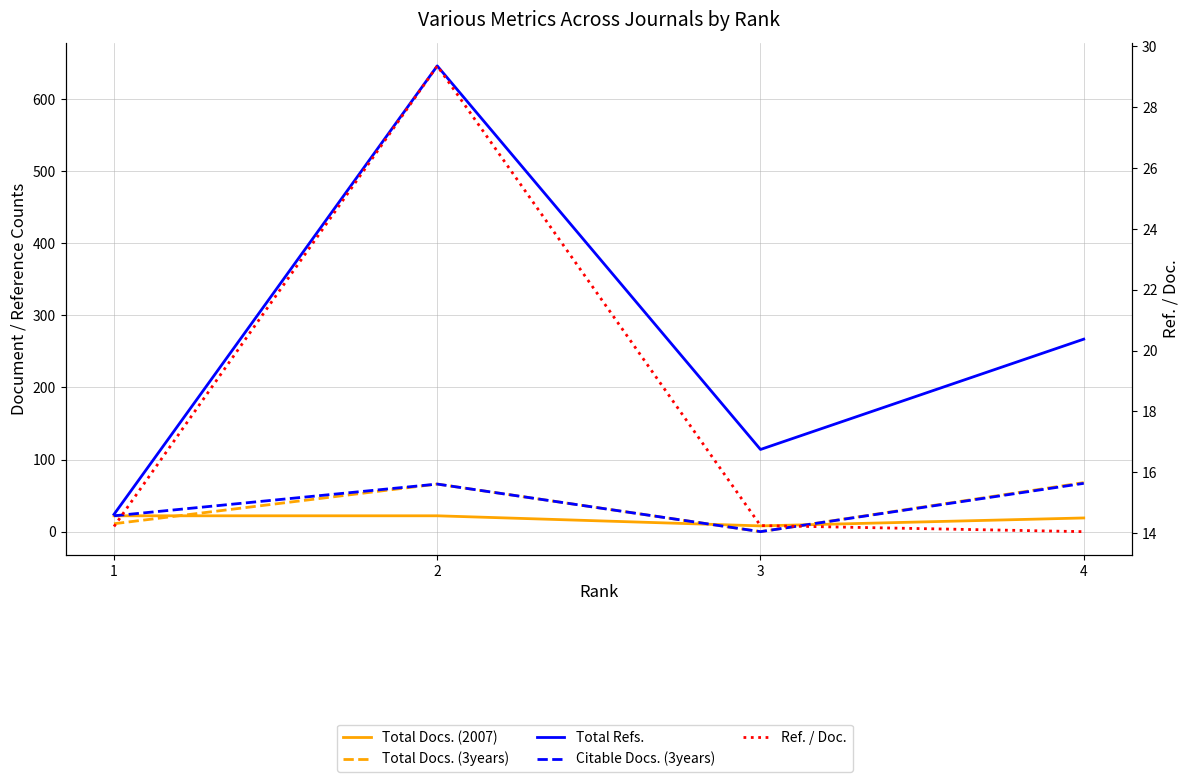

At how many categories does at least one series exceed 521?

1